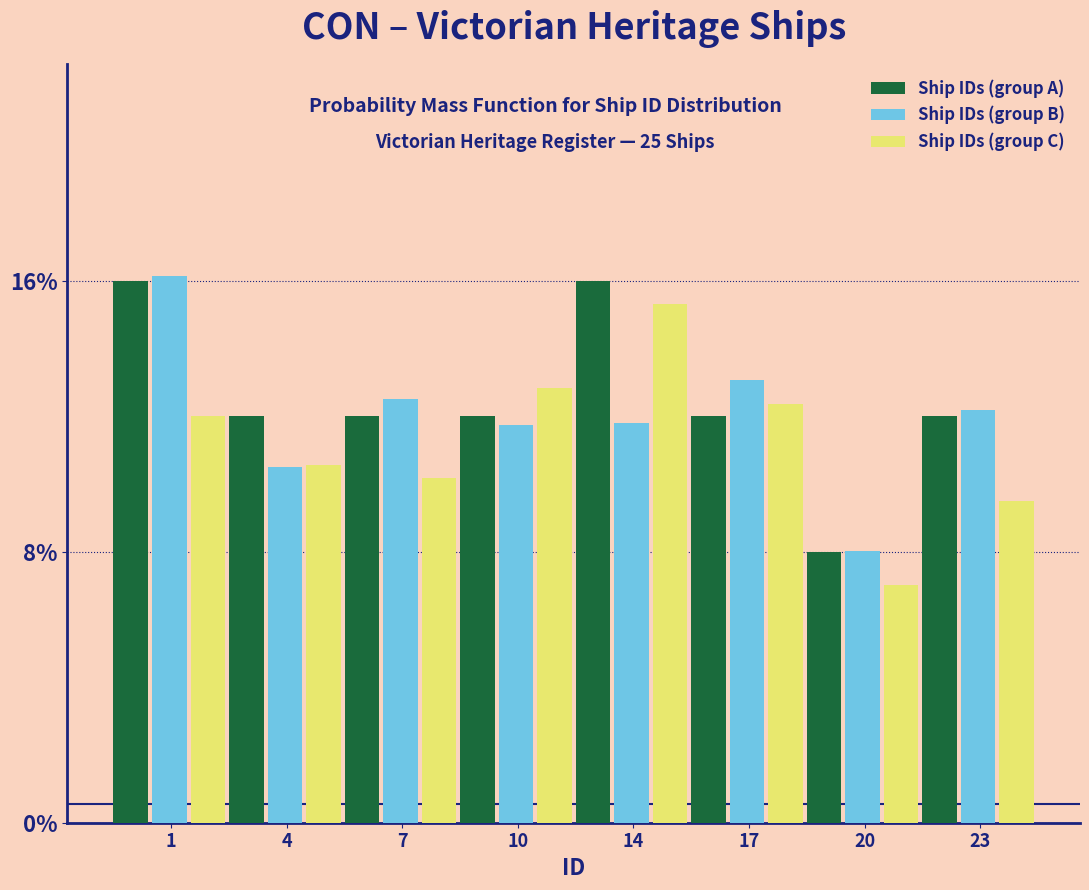

What are all the series names shown in the legend?

Ship IDs (group A), Ship IDs (group B), Ship IDs (group C)